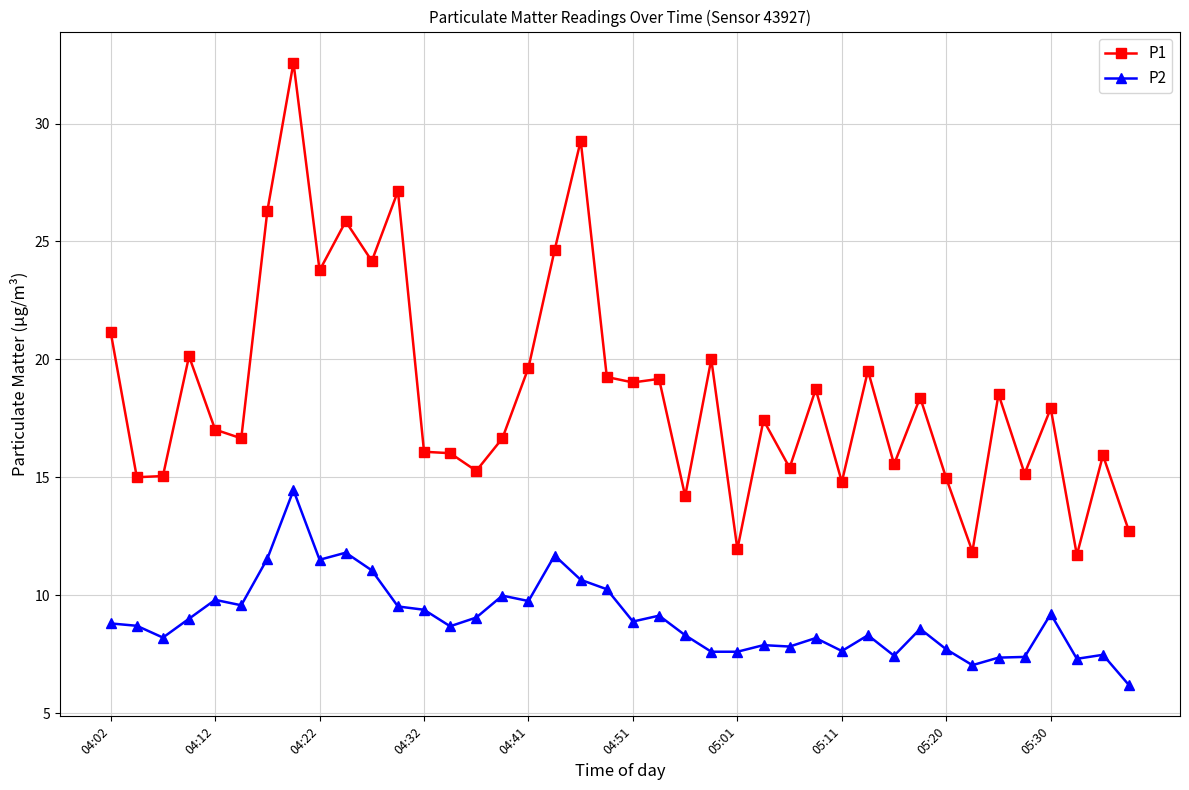

Which series has the largest total across all categories?

P1